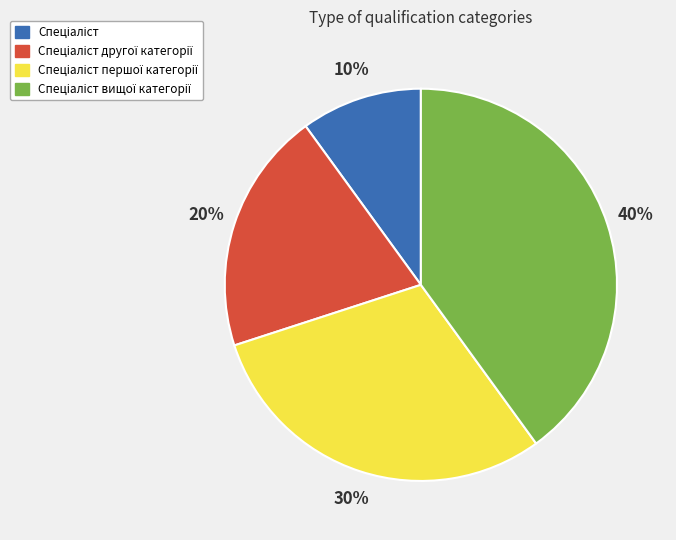

To the nearest percent, what is the difference between the largest and smallest slice percentages?

30%